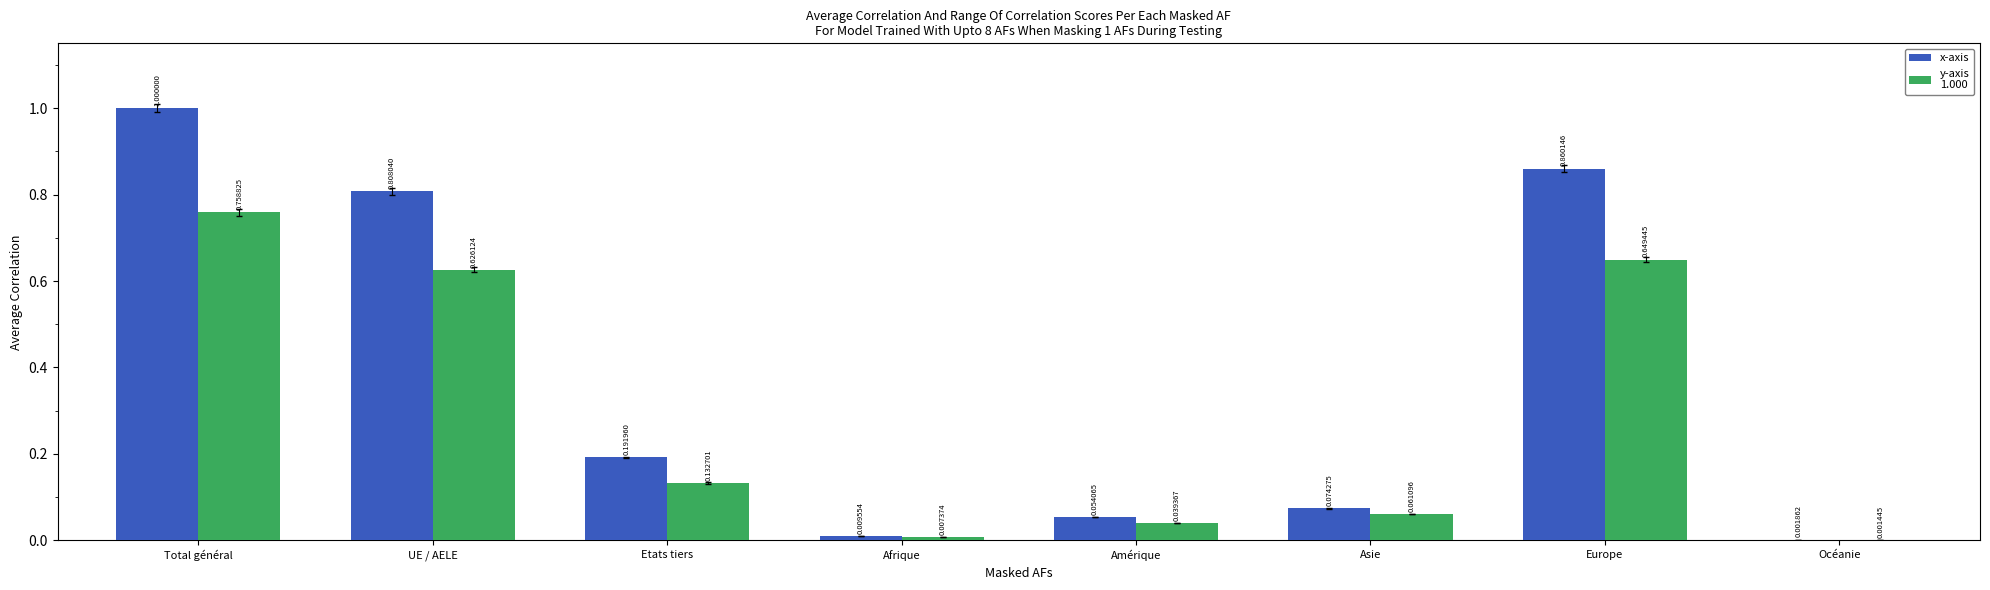

At which category does the chart reach its peak across all series?

Total général